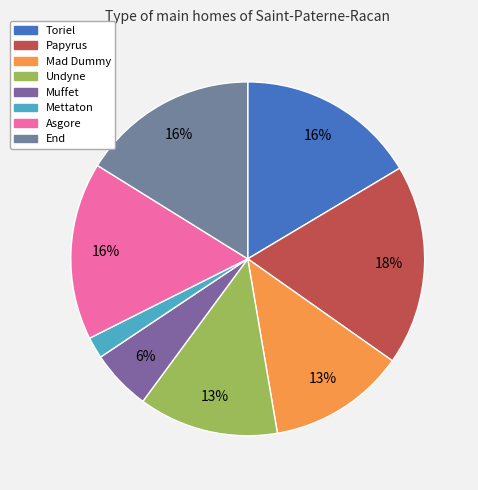

Is it true that Mad Dummy is 13% of the pie?

True